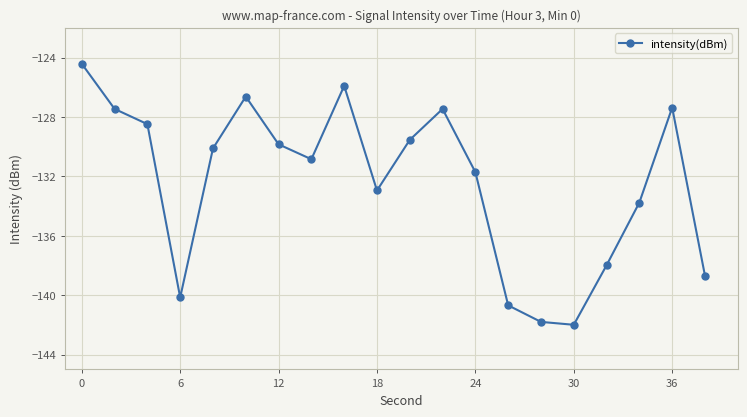

What is the maximum value shown in the chart?

-124.4